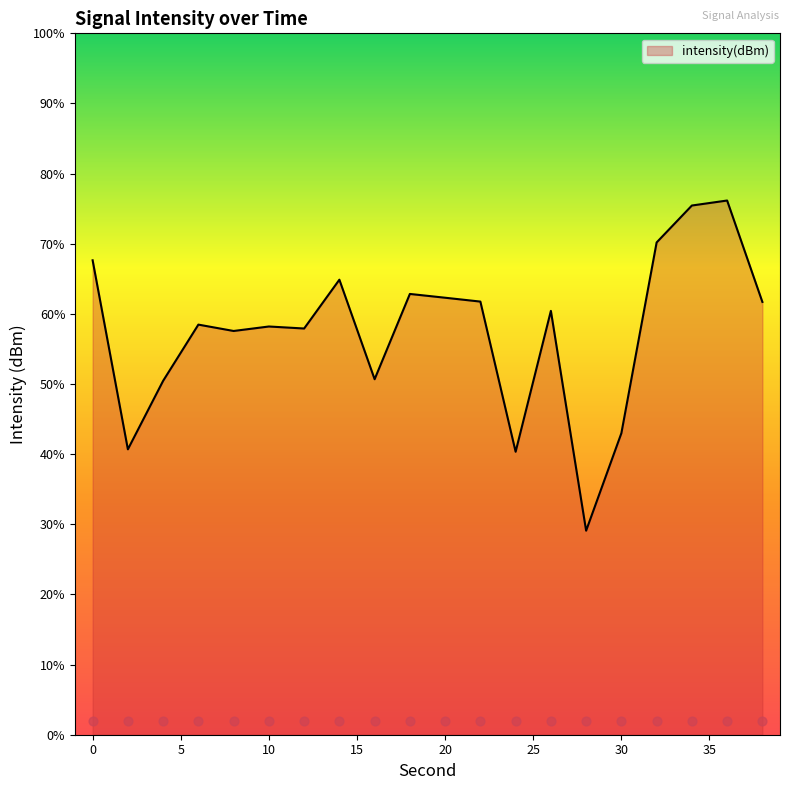

What is the change in value from 18 to 24?

-11.2